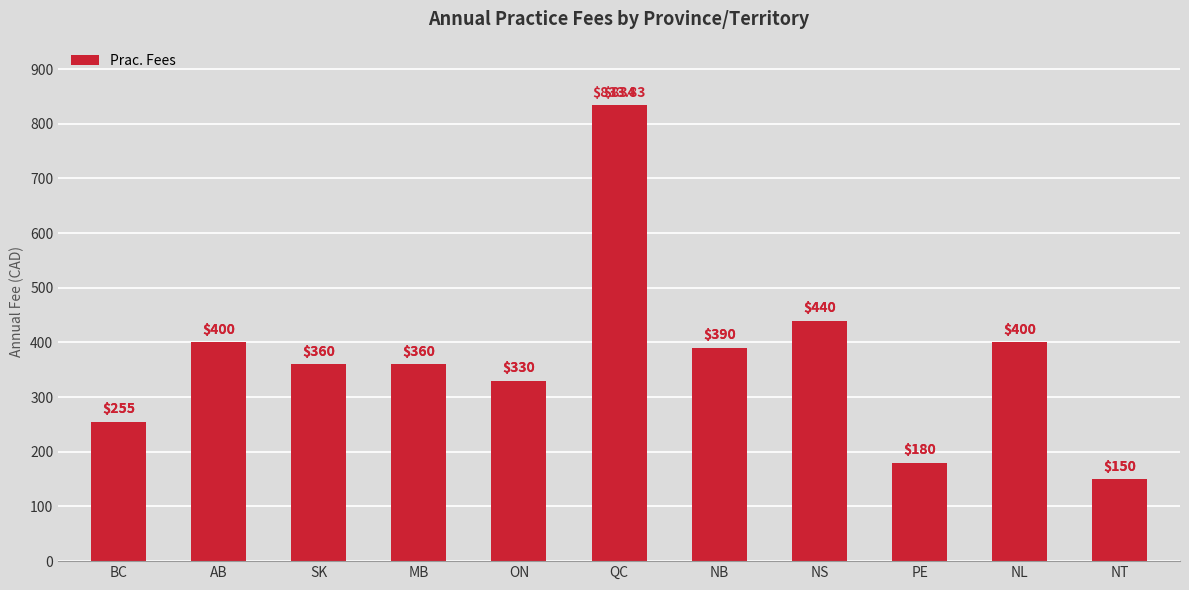

What is the value of the 11th bar from the left?

150.0